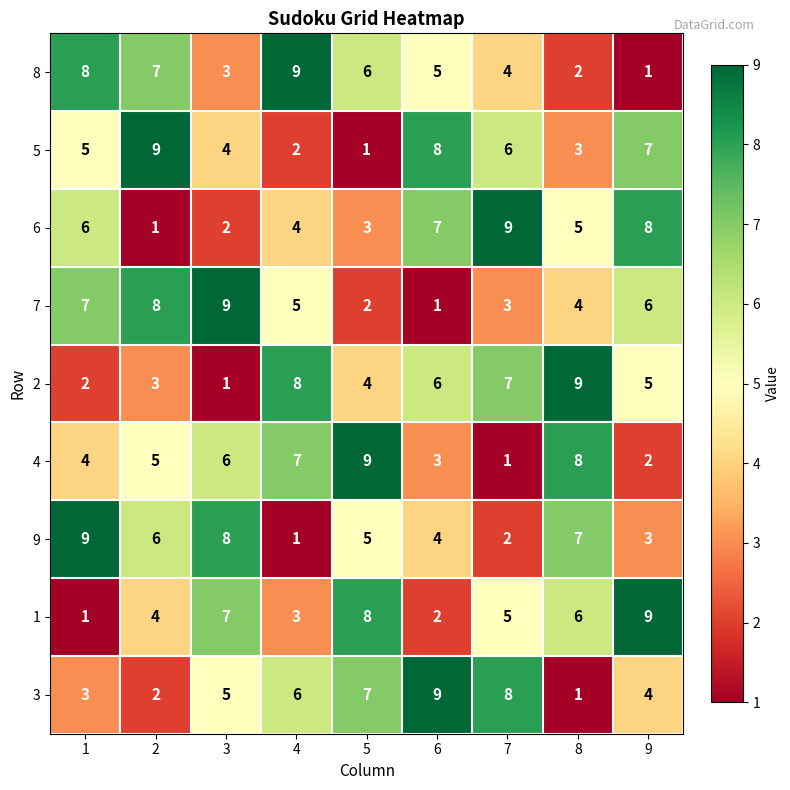

The 3 series shows 1 at 8. True or false?

True